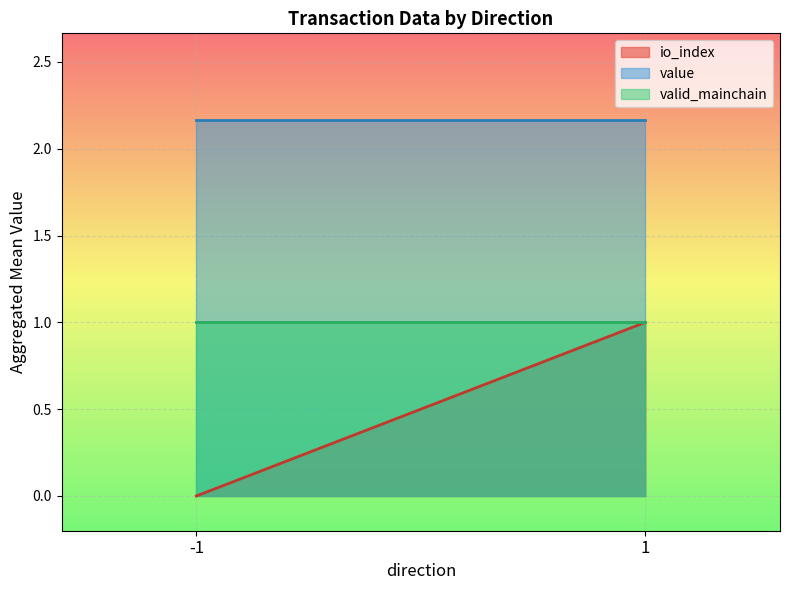

The io_index series shows 1.0 at -1. True or false?

False